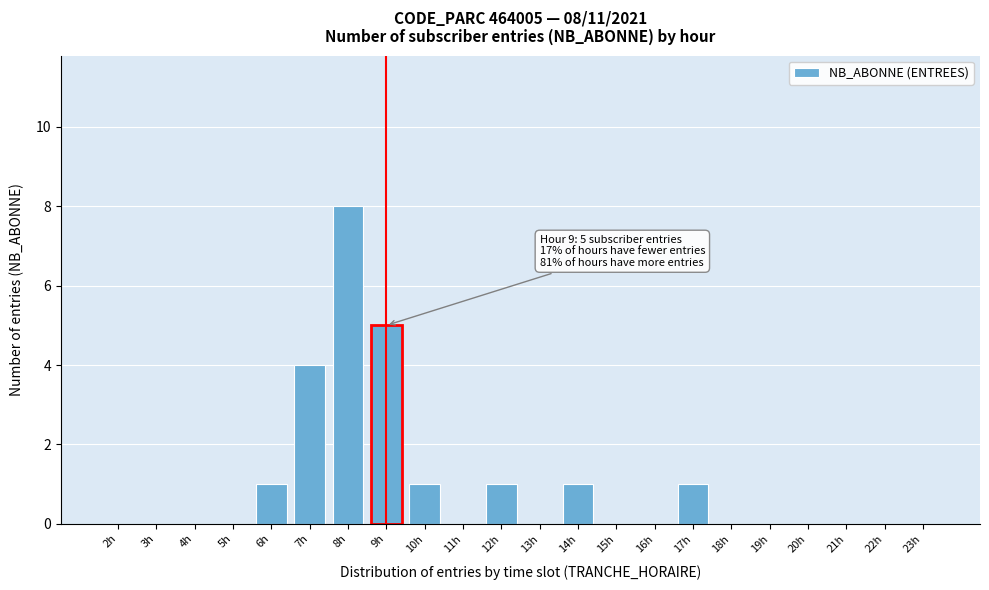

Reading right to left, list all the values displayed in this chart.

23h=0	22h=0	21h=0	20h=0	19h=0	18h=0	17h=1	16h=0	15h=0	14h=1	13h=0	12h=1	11h=0	10h=1	9h=5	8h=8	7h=4	6h=1	5h=0	4h=0	3h=0	2h=0